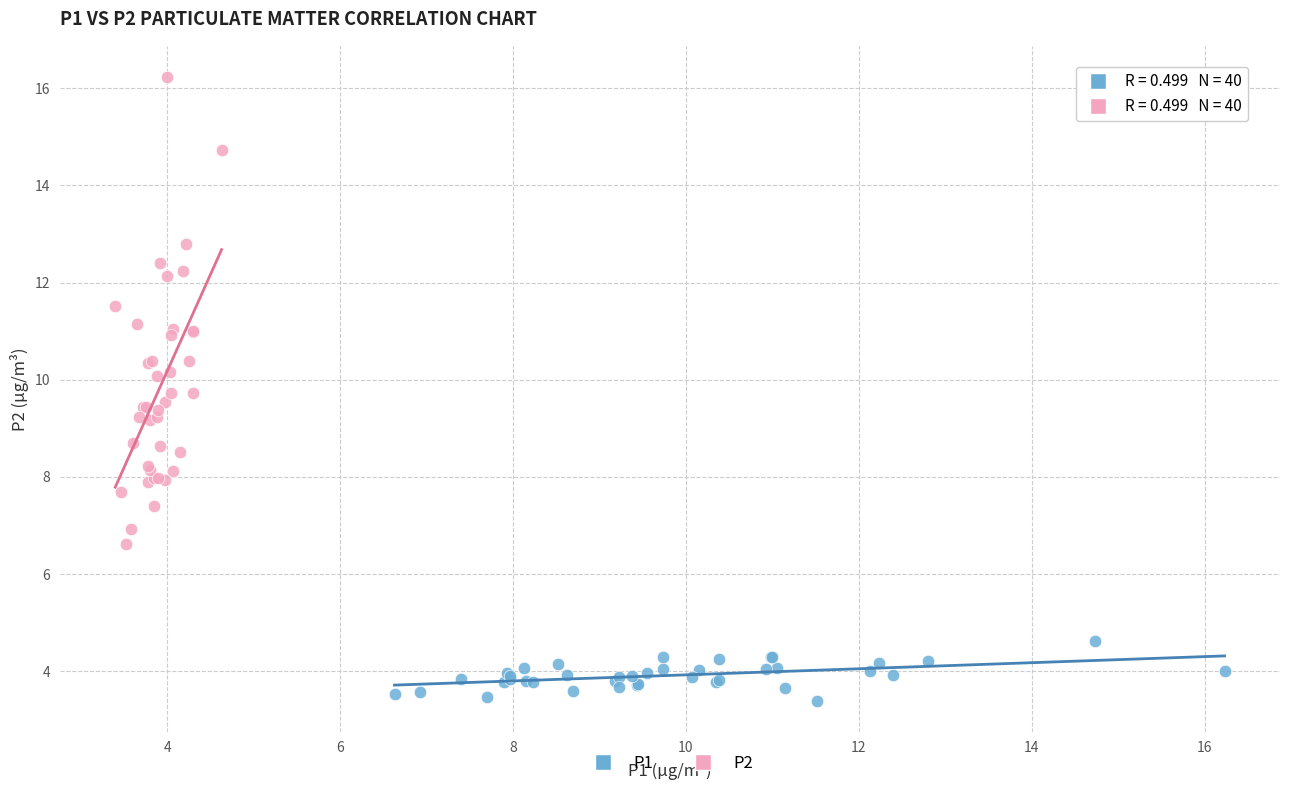

Which series reaches the minimum Y coordinate?

P1